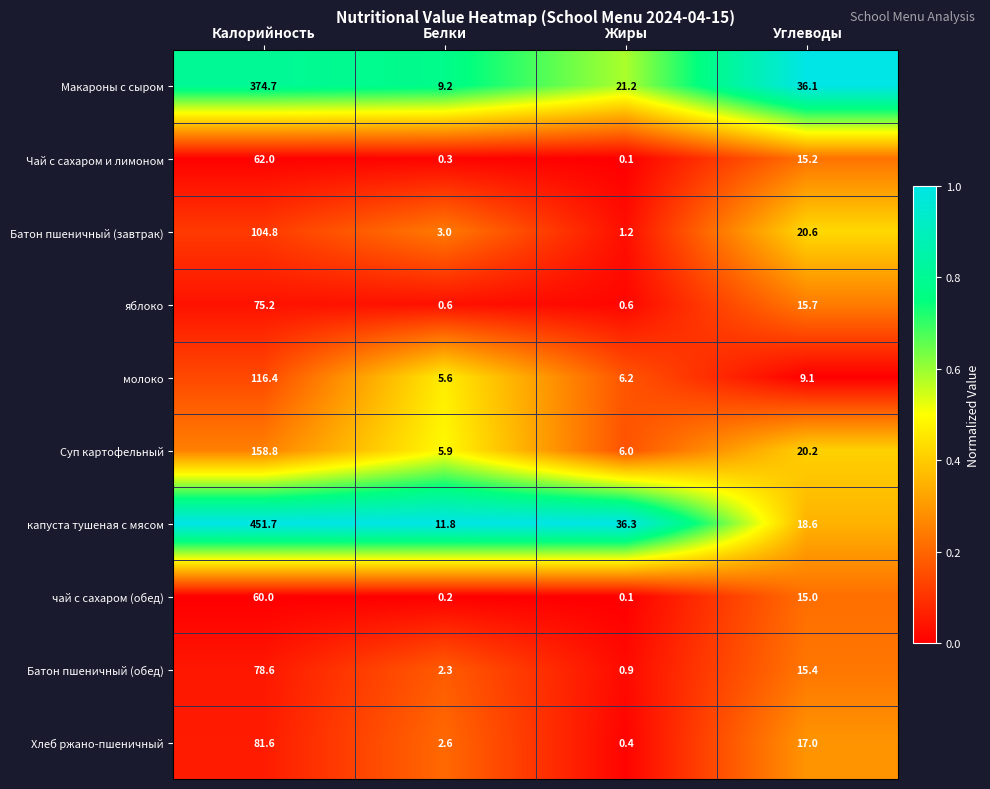

True or false: Чай с сахаром и лимоном has a value of 21.4 at Углеводы.

False